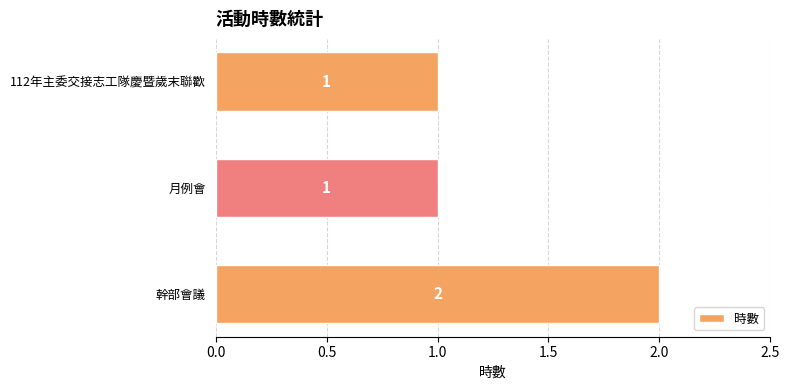

What is the sum of all values?

4